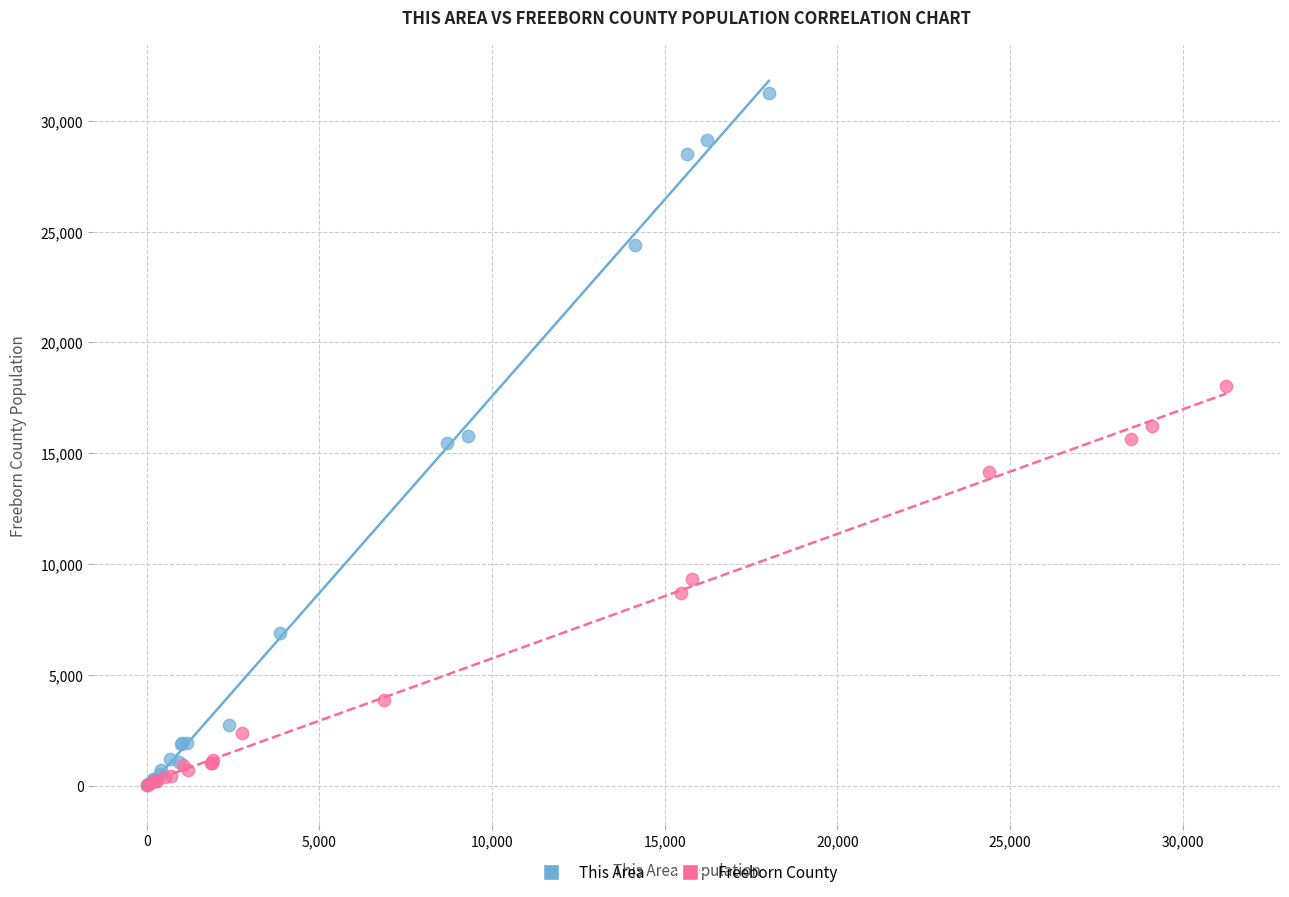

Which series reaches the maximum Y coordinate?

This Area